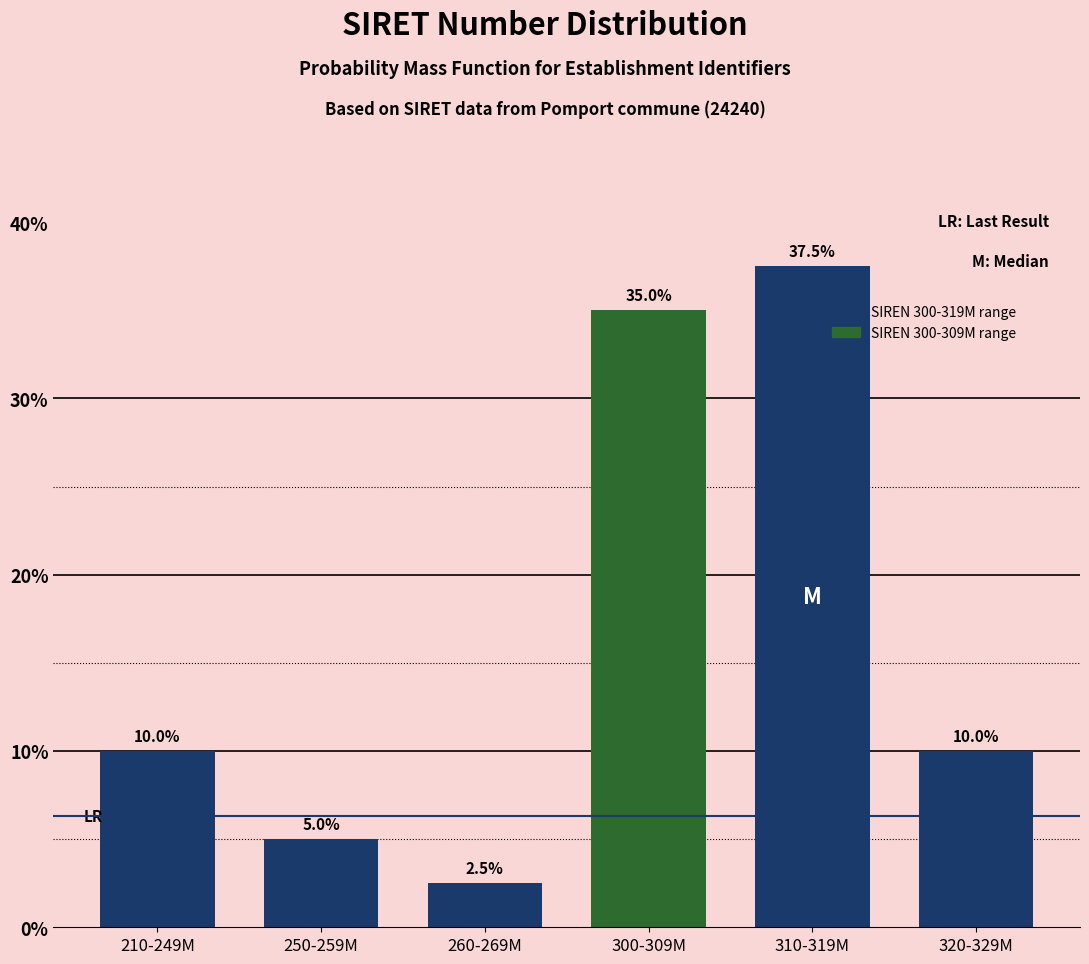

Reading right to left, extract all data points from this chart.

10.0	37.5	35.0	2.5	5.0	10.0